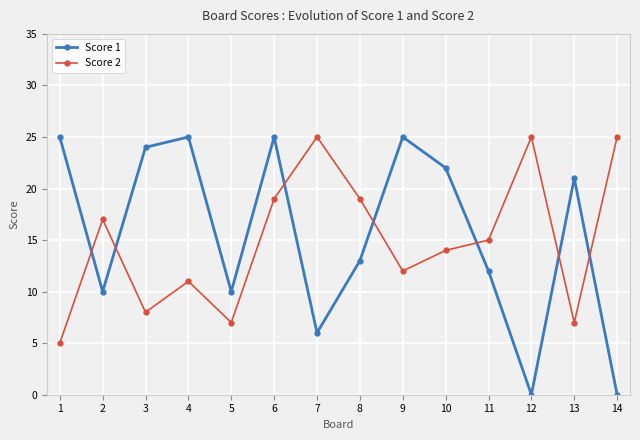

At how many categories does at least one series exceed 14?

13